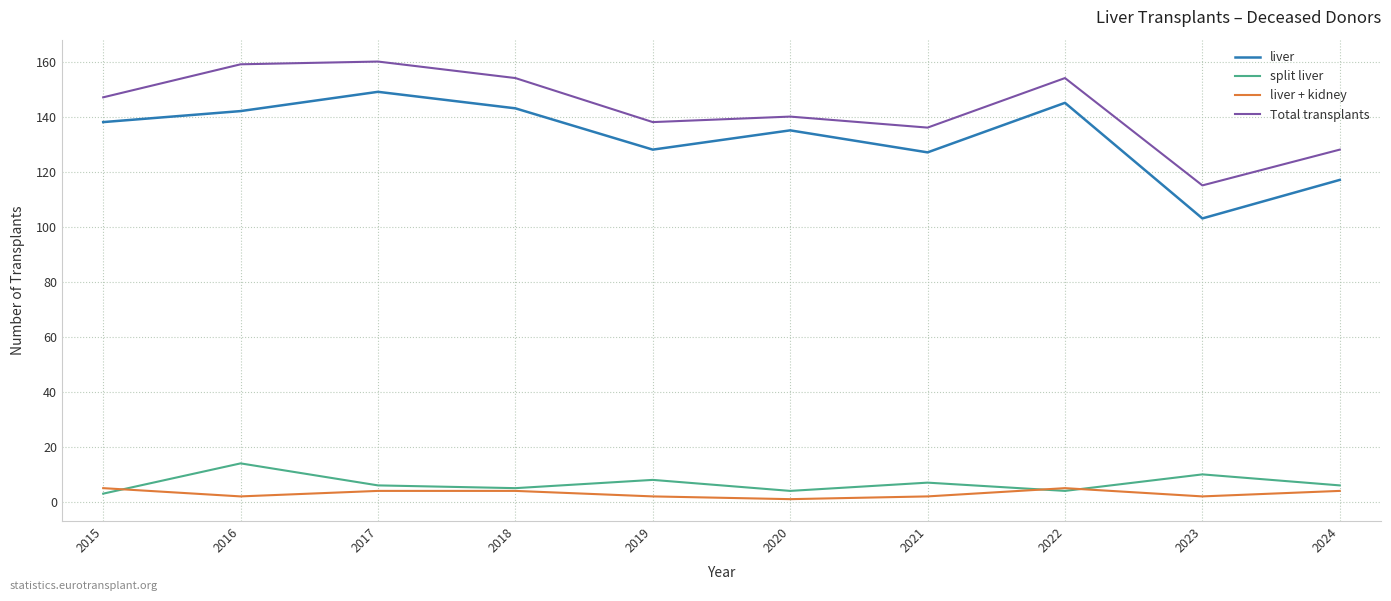

Is the value of split liver at 2016 greater than the value of Total transplants at 2017?

No